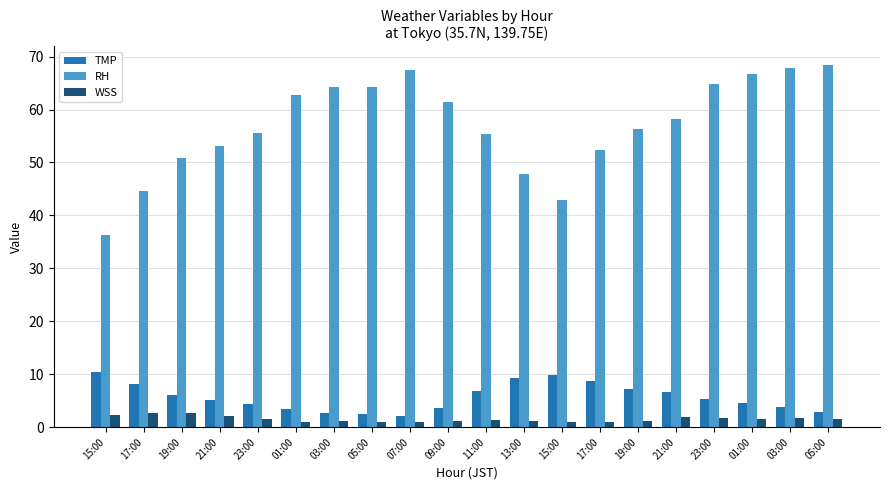

How many data points in RH are above 58?

10